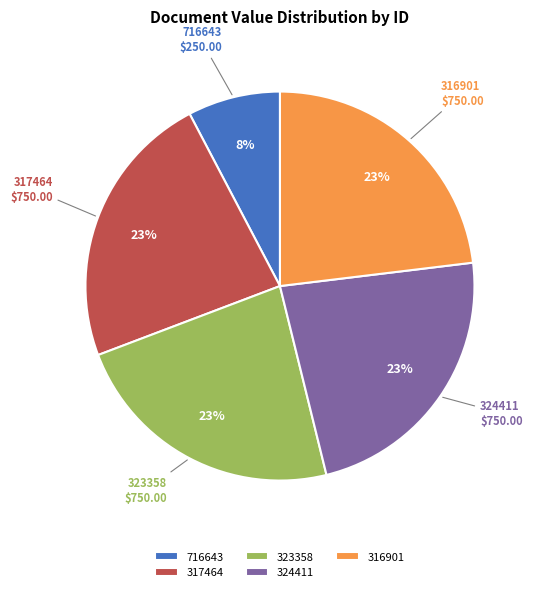

Which has a higher value, 716643 or 316901?

316901